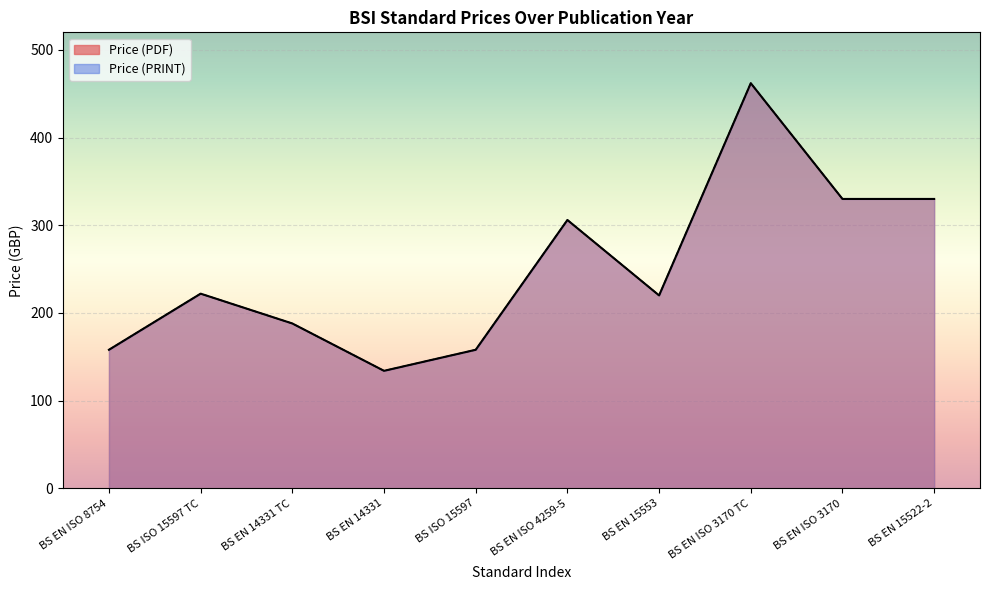

True or false: Price (PDF) and Price (PRINT) cross at least once.

False